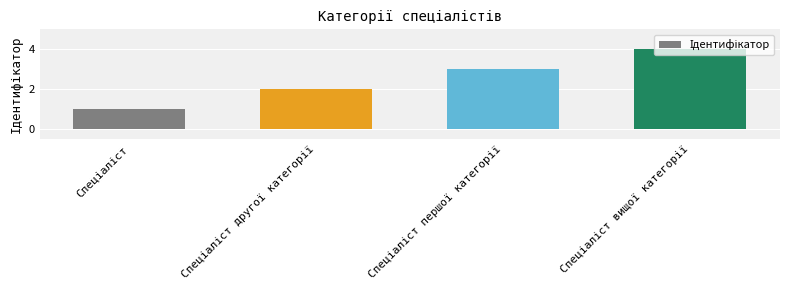

What is the difference between the maximum and minimum values?

3